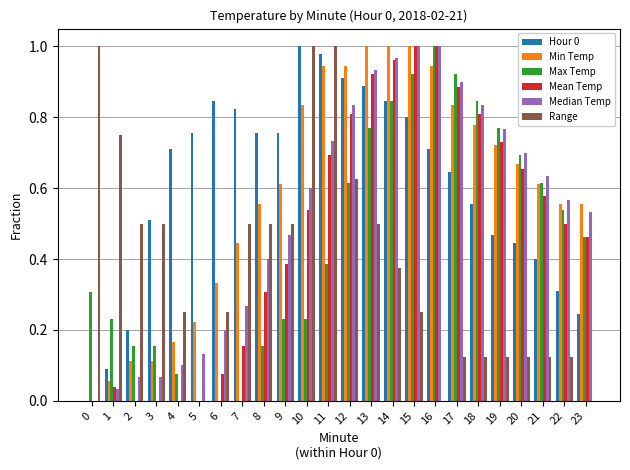

Which series changed the most between 10 and 19?

Range